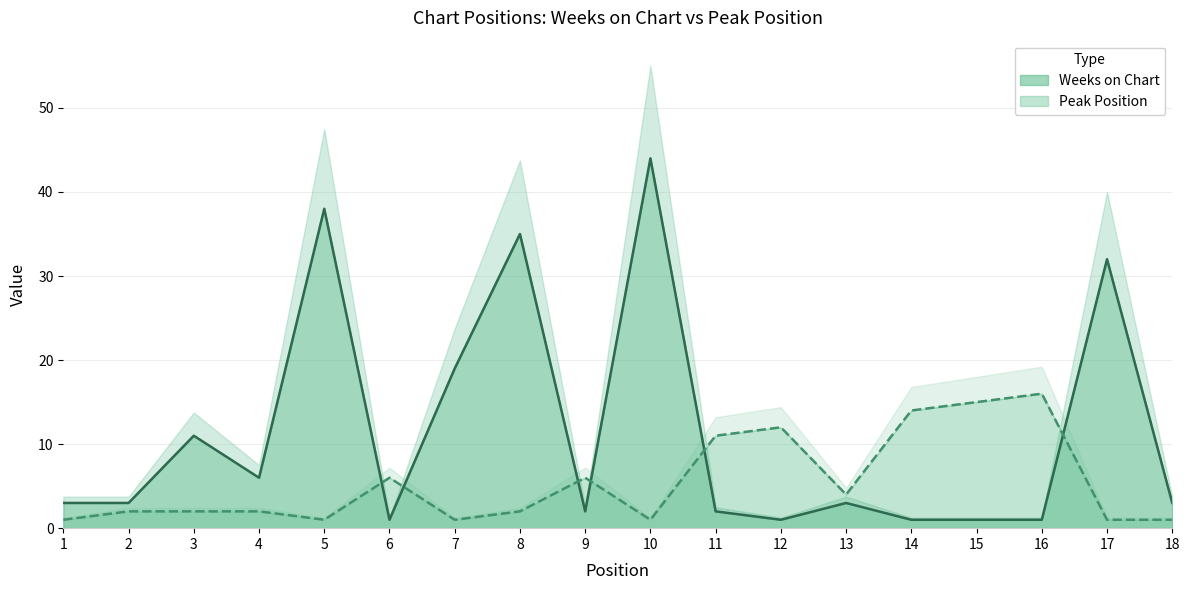

Reading left to right, transcribe all the data shown in this chart.

Weeks on Chart: 1=3	2=3	3=11	4=6	5=38	6=1	7=19	8=35	9=2	10=44	11=2	12=1	13=3	14=1	15=1	16=1	17=32	18=3
Peak Position: 1=1	2=2	3=2	4=2	5=1	6=6	7=1	8=2	9=6	10=1	11=11	12=12	13=4	14=14	15=15	16=16	17=1	18=1